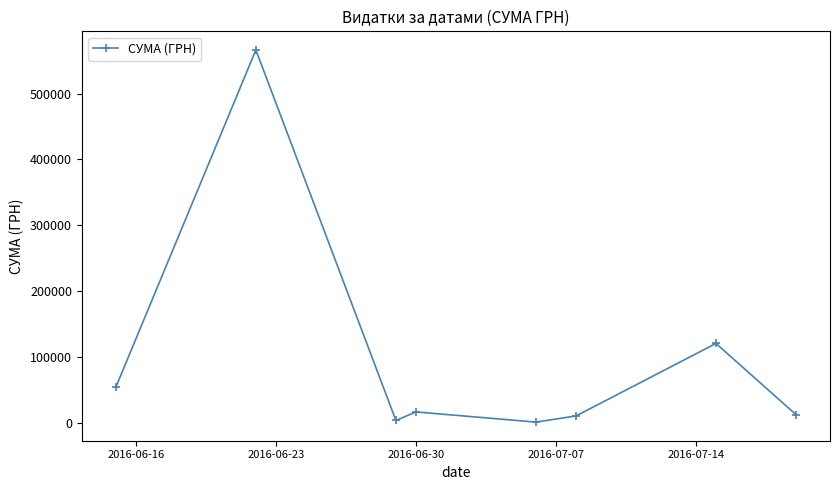

What is the maximum value shown in the chart?

566290.6